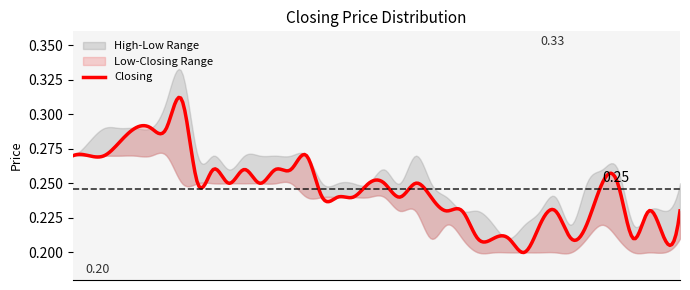

The value of Low at 01/07/2021 is 0.1. True or false?

False